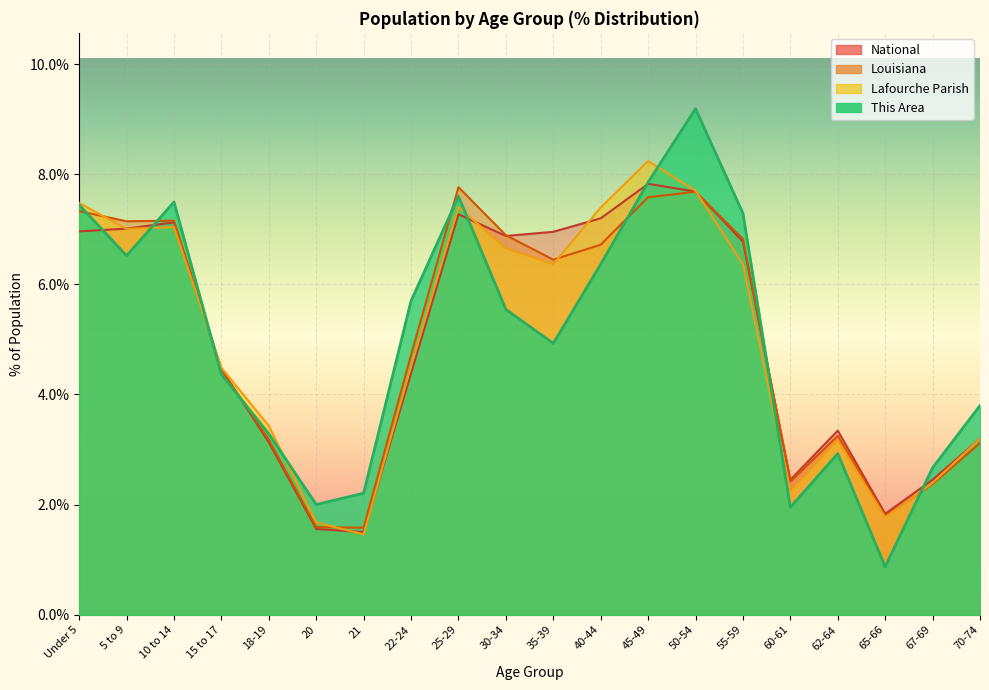

How many data points in National are less than 6?

10